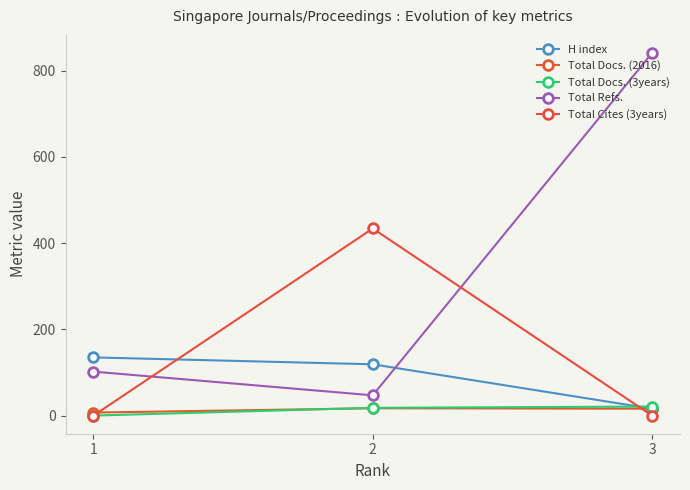

Is this an area chart (filled region under the line)?

No